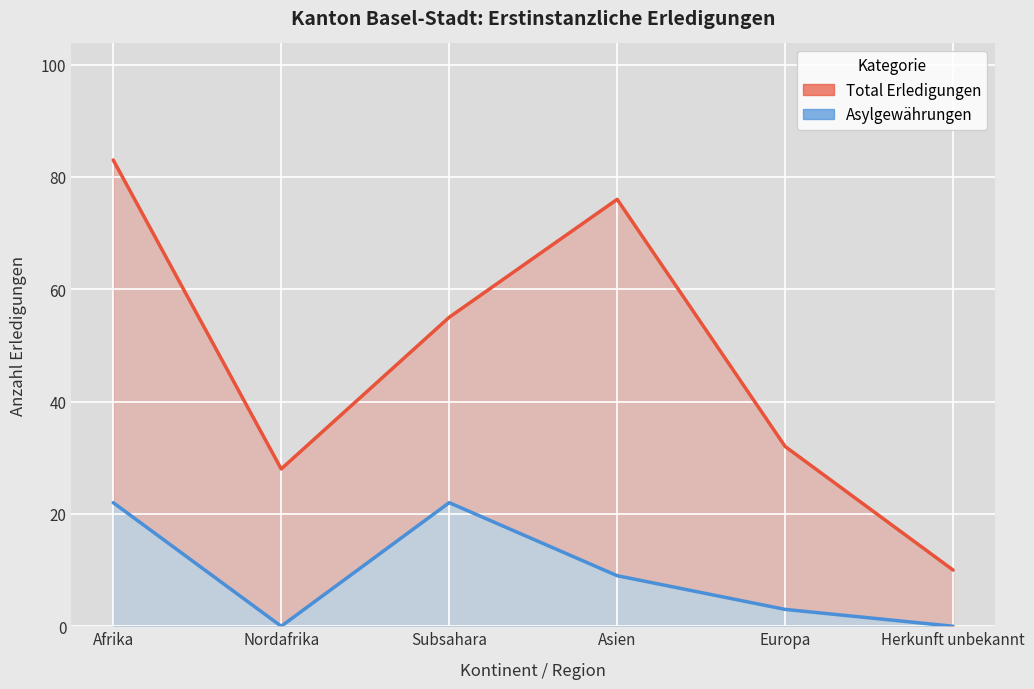

At which label is Total Erledigungen closest to 46?

Subsahara